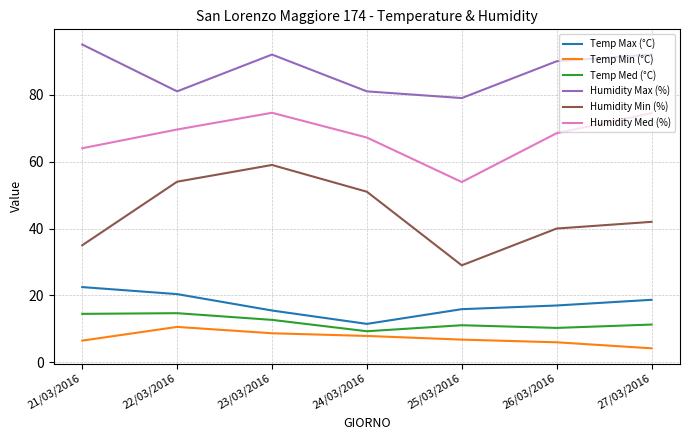

How many interior local valleys does the Temp Max (°C) series have?

1